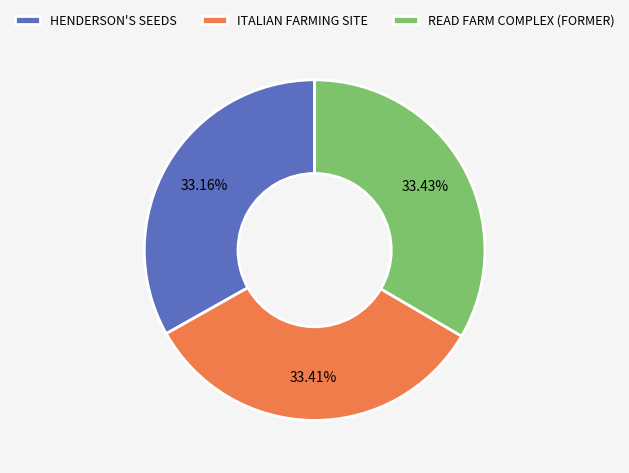

The ITALIAN FARMING SITE slice represents 39% of the pie. True or false?

False